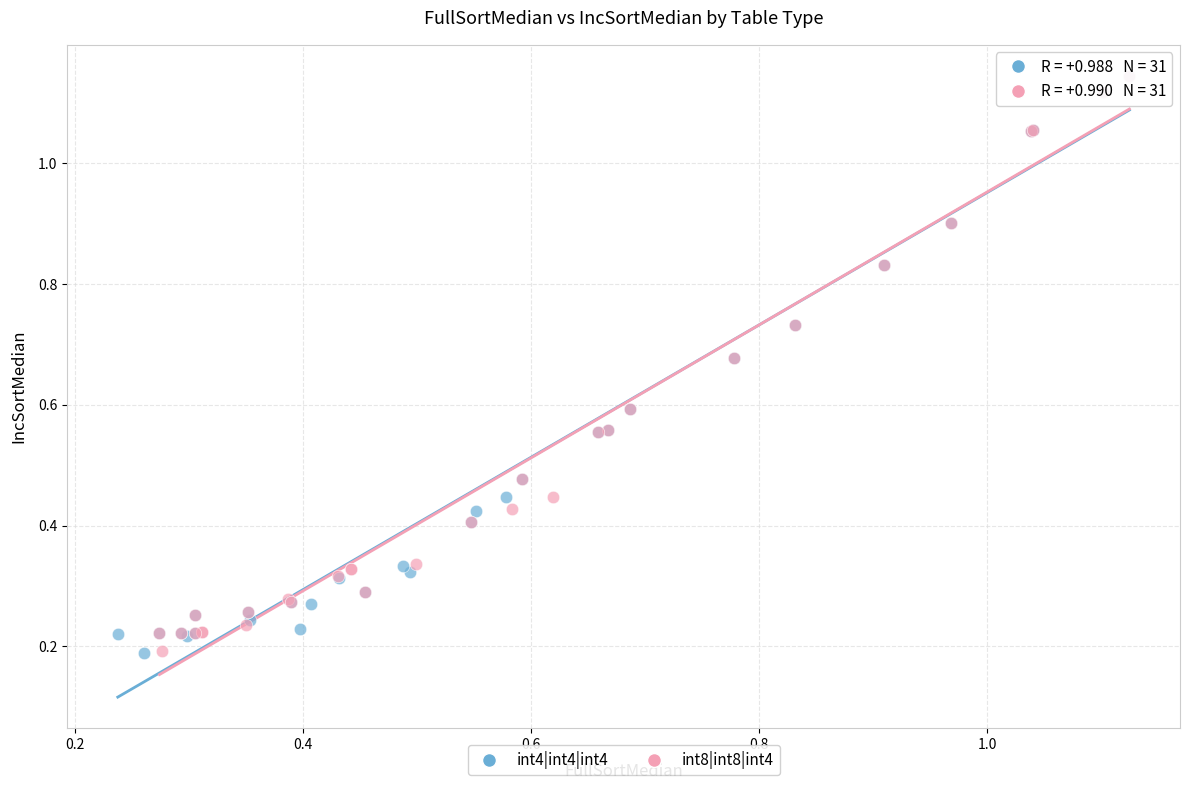

Which series has the widest spread of Y values?

int4|int4|int4